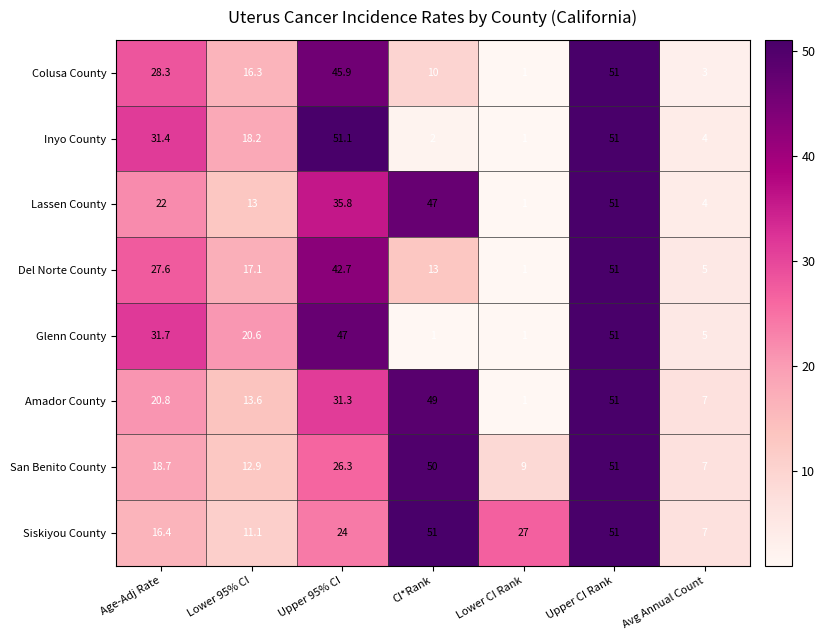

What is the highest value of the Glenn County series?

51.0